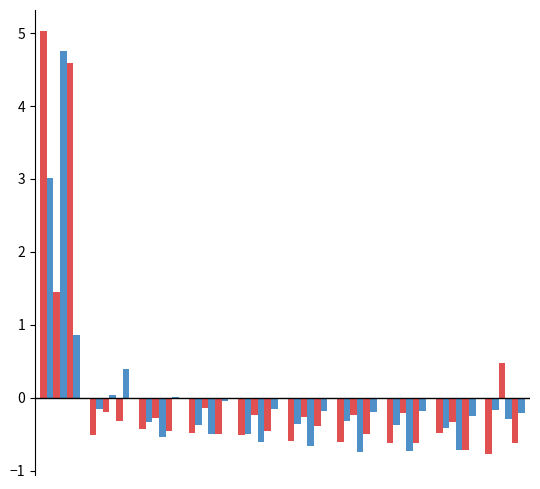

How many data points does each series have?

10